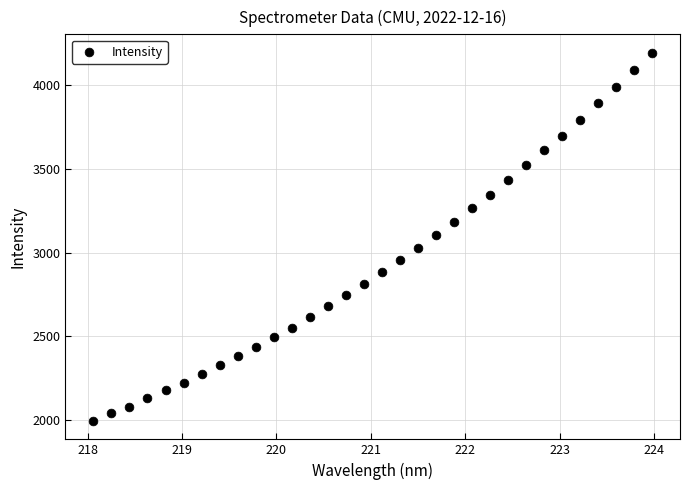

What is the range of Y values (max minus min)?

2201.8